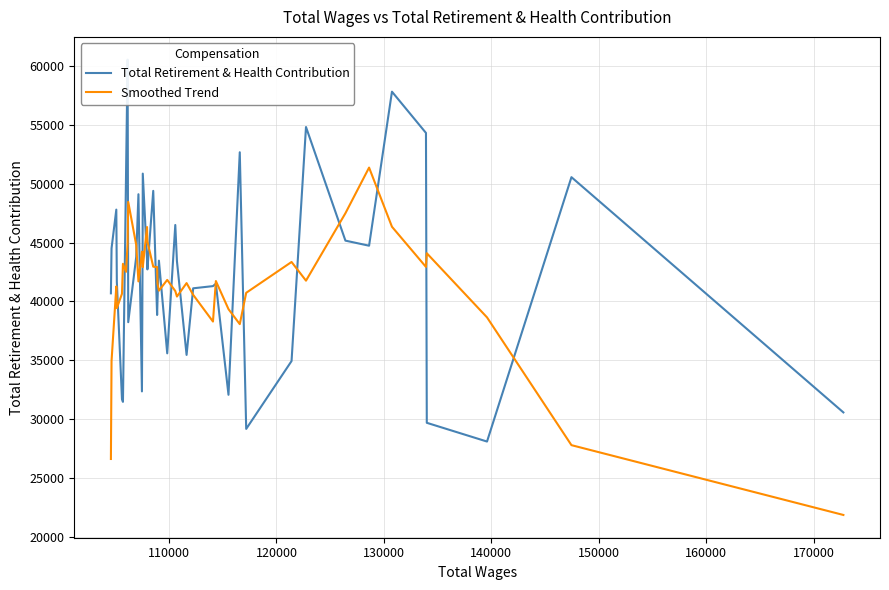

At how many categories does at least one series exceed 27258?

40